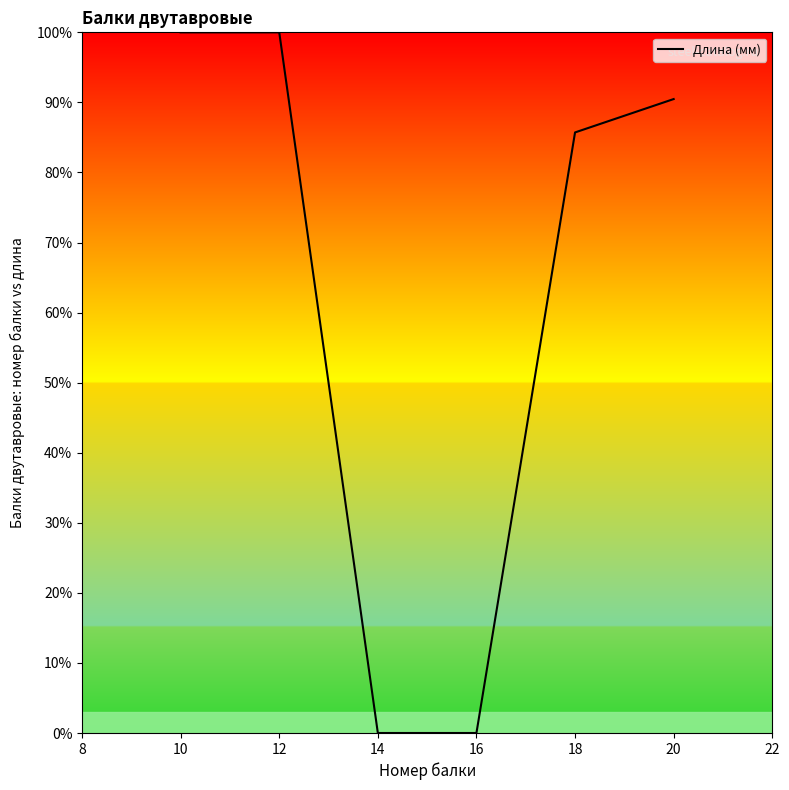

Is this an area chart (filled region under the line)?

No